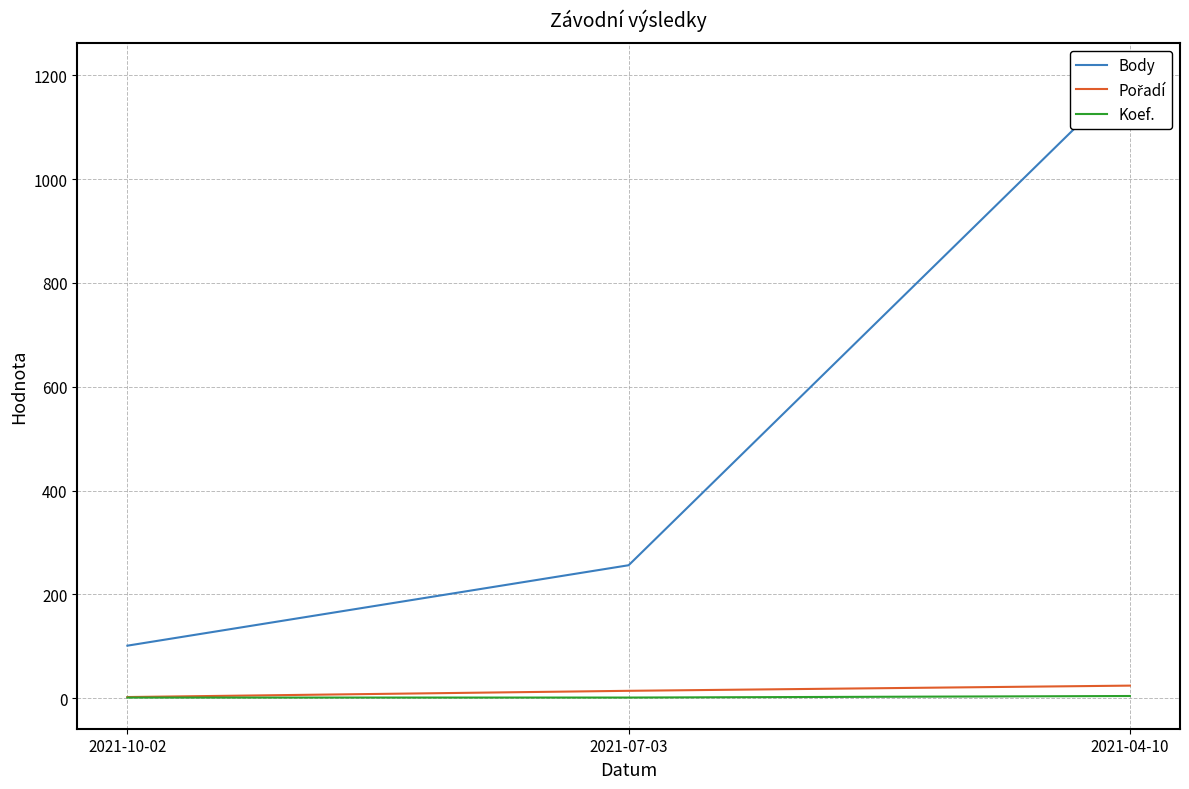

What is the value of the Koef. point at the 2nd from the left?

1